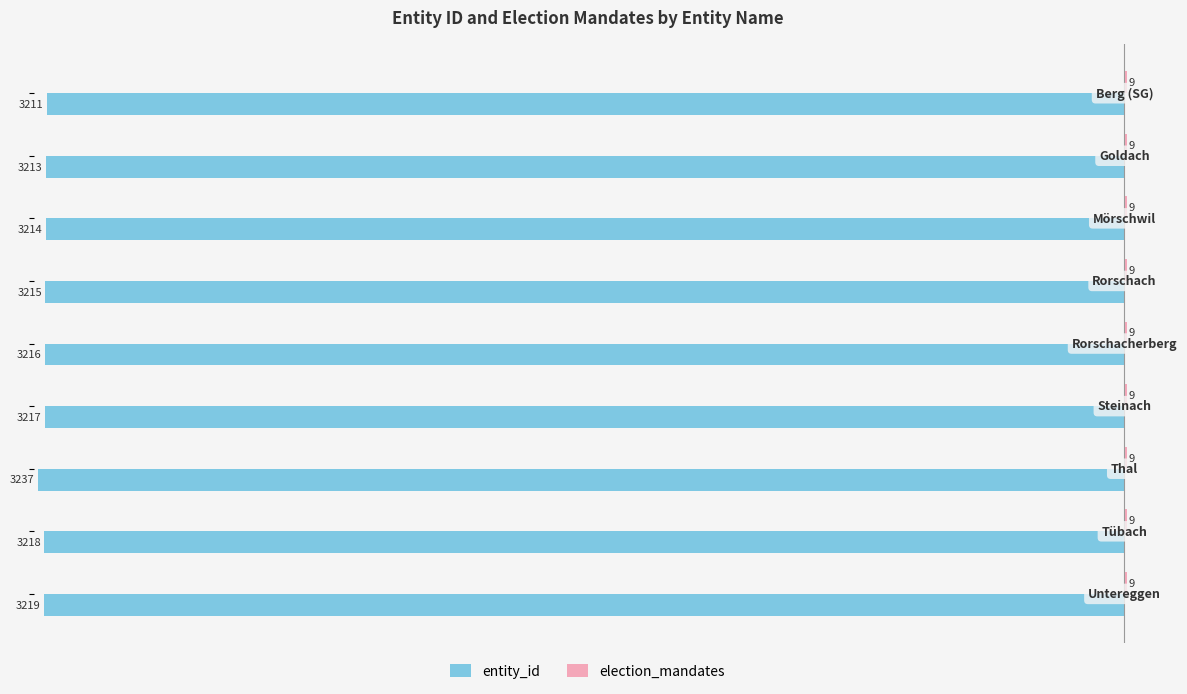

What is the maximum value for entity_id?

-3211